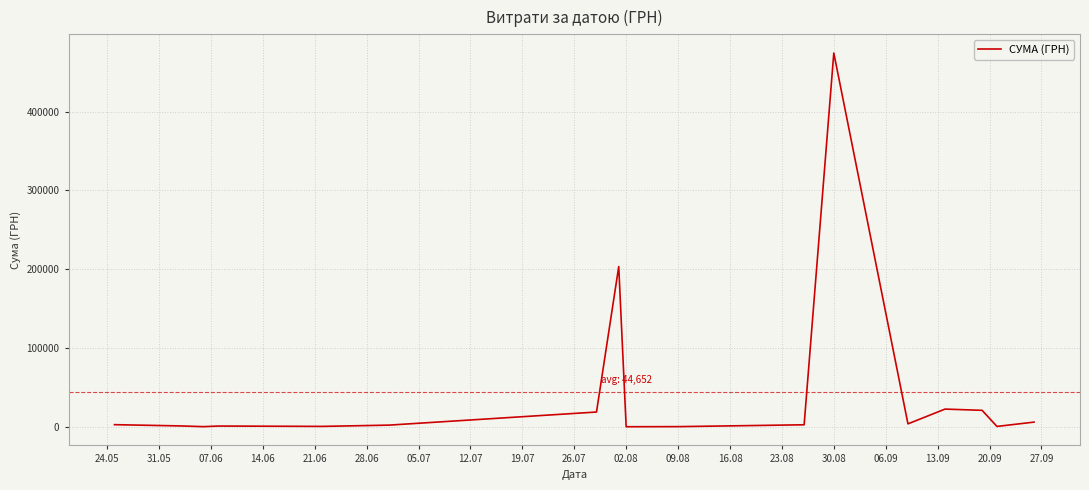

What is the greatest value displayed?

474245.3